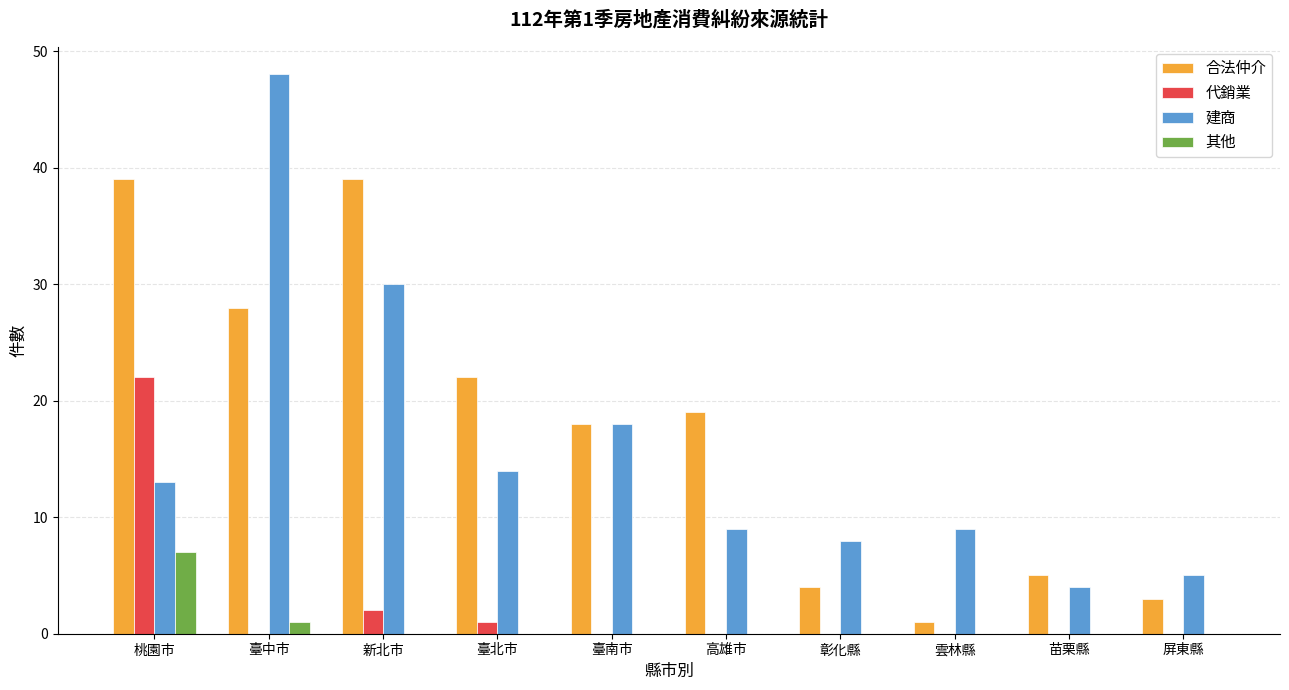

What is the maximum value for 合法仲介?

39